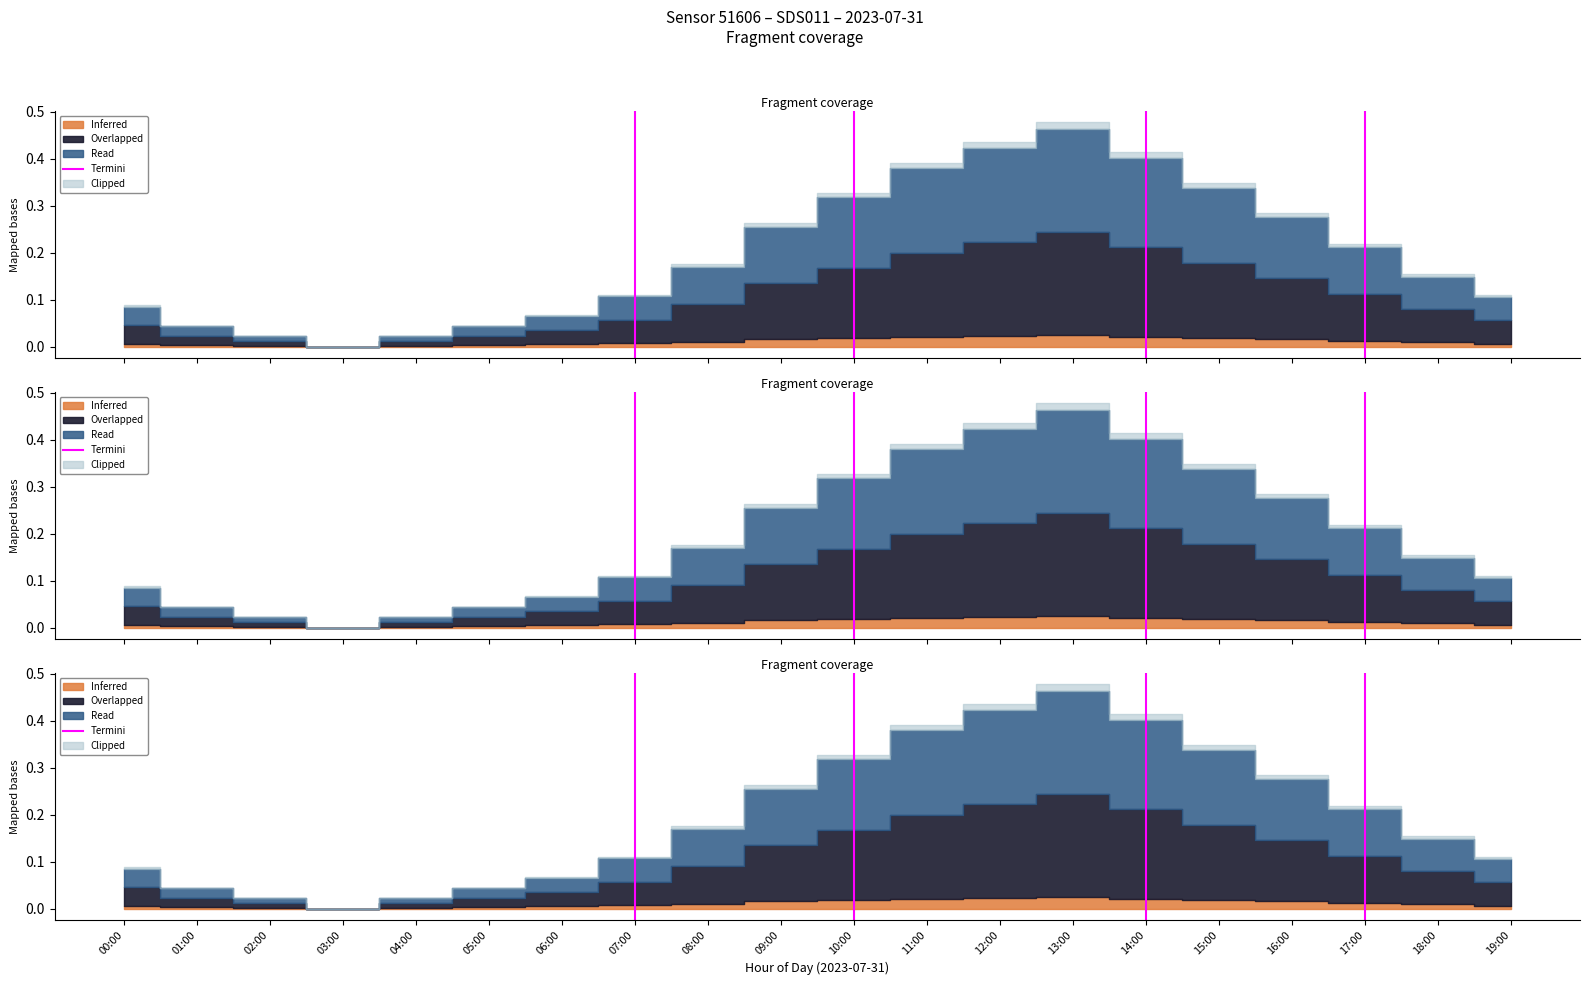

The chart shows a value of 1 at 07:00. True or false?

False